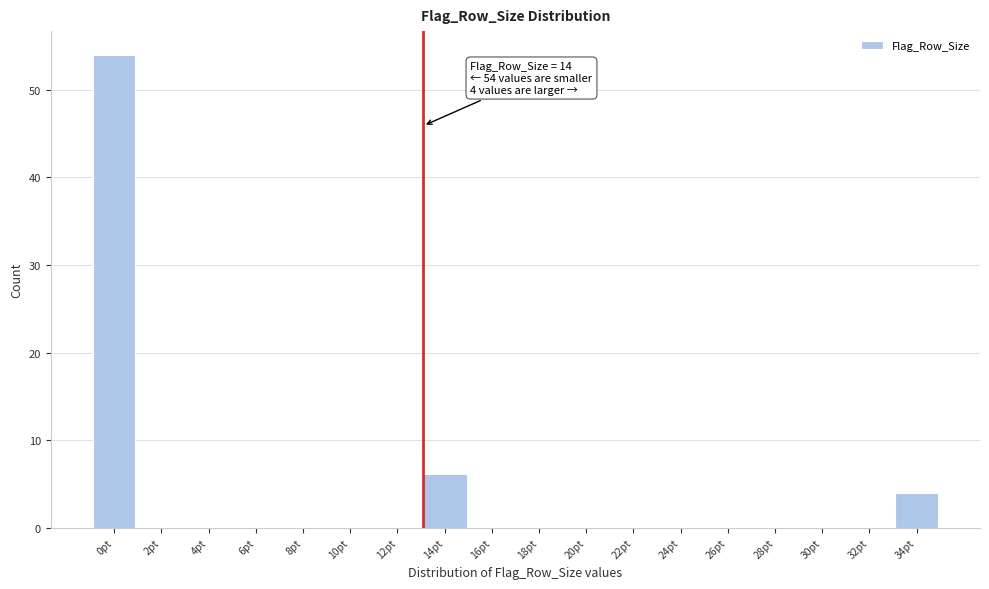

Reading left to right, list all the values displayed in this chart.

0pt=54	2pt=0	4pt=0	6pt=0	8pt=0	10pt=0	12pt=0	14pt=6	16pt=0	18pt=0	20pt=0	22pt=0	24pt=0	26pt=0	28pt=0	30pt=0	32pt=0	34pt=4